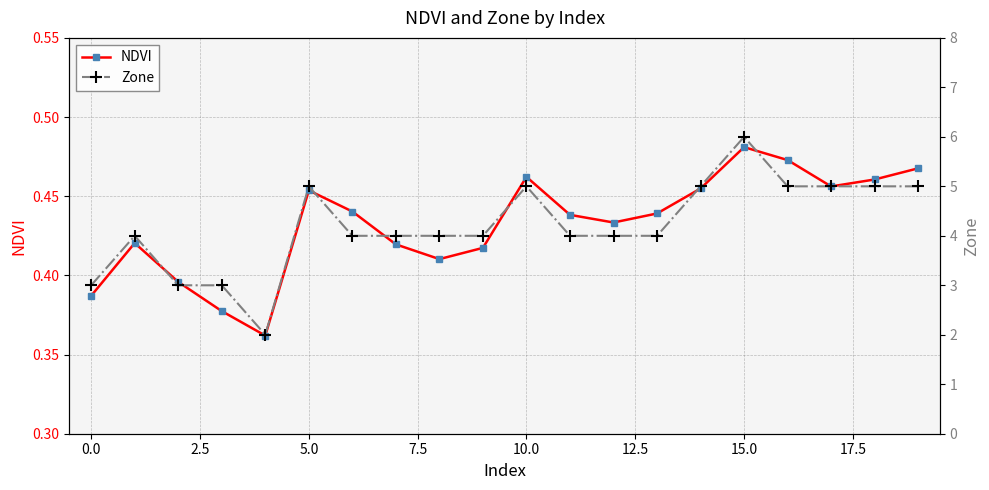

How many Zone values are between 4 and 5?

15